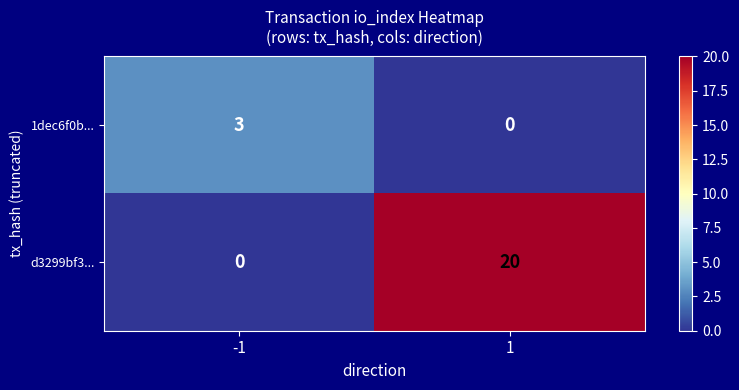

List the labels in order of 1dec6f0b... value, largest first.

-1, 1